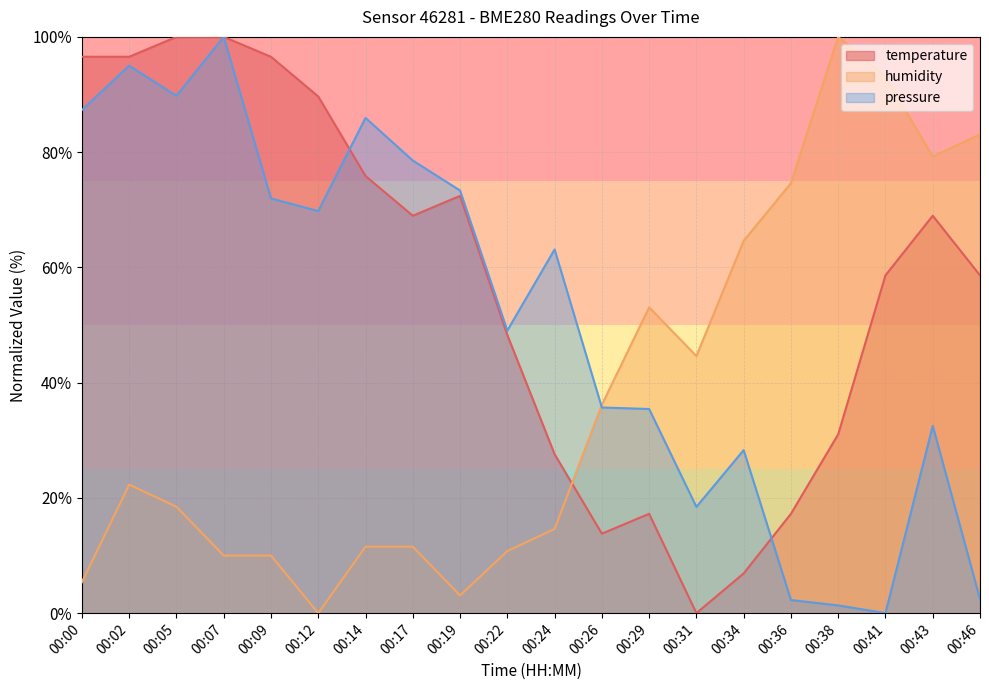

Does the chart have visible grid lines?

Yes